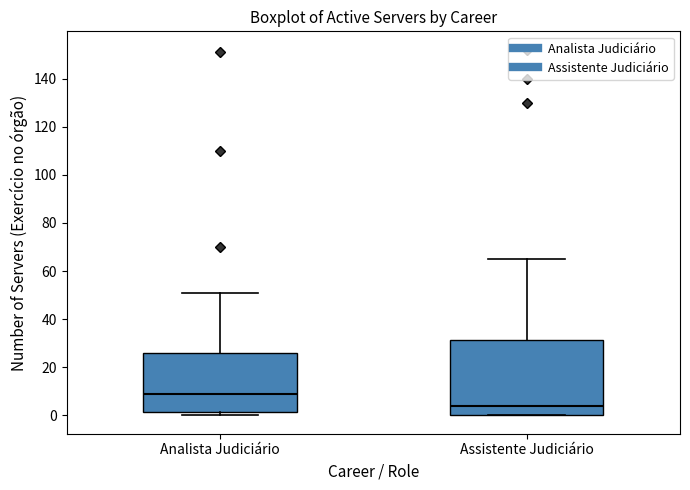

Which box is the tallest, from its lower edge to its upper edge?

Assistente Judiciário